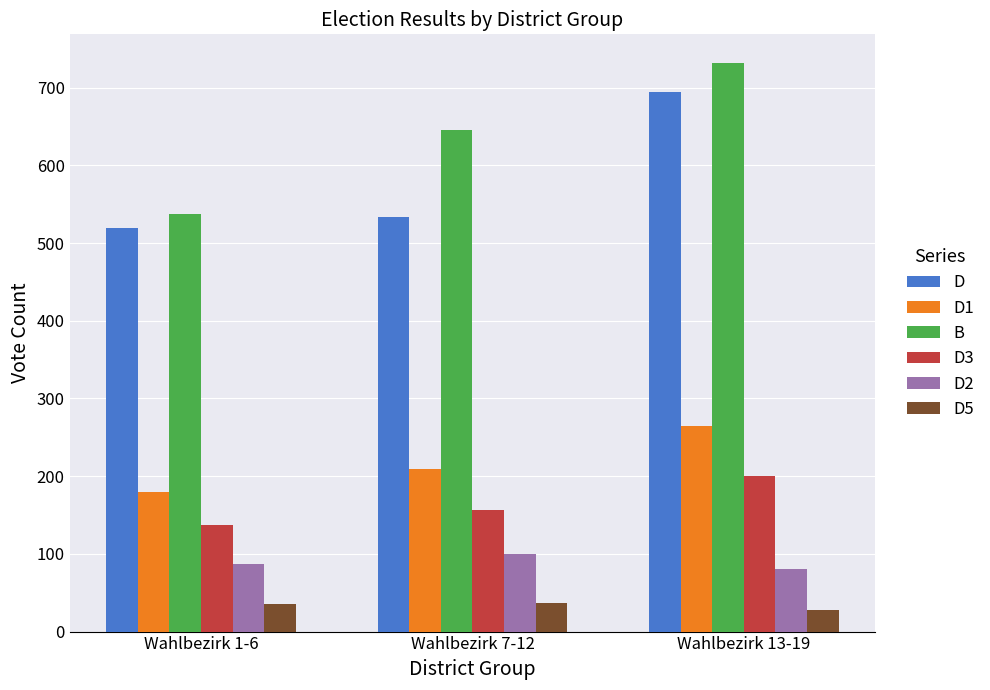

Which series has the widest spread of values?

B